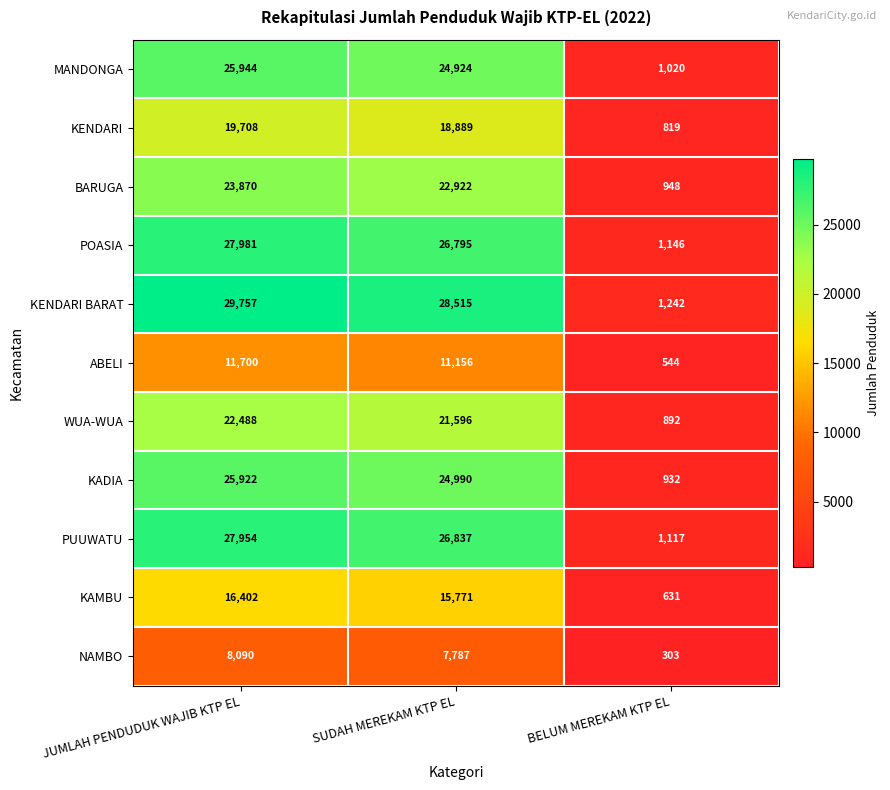

Count the number of data series in this chart.

11